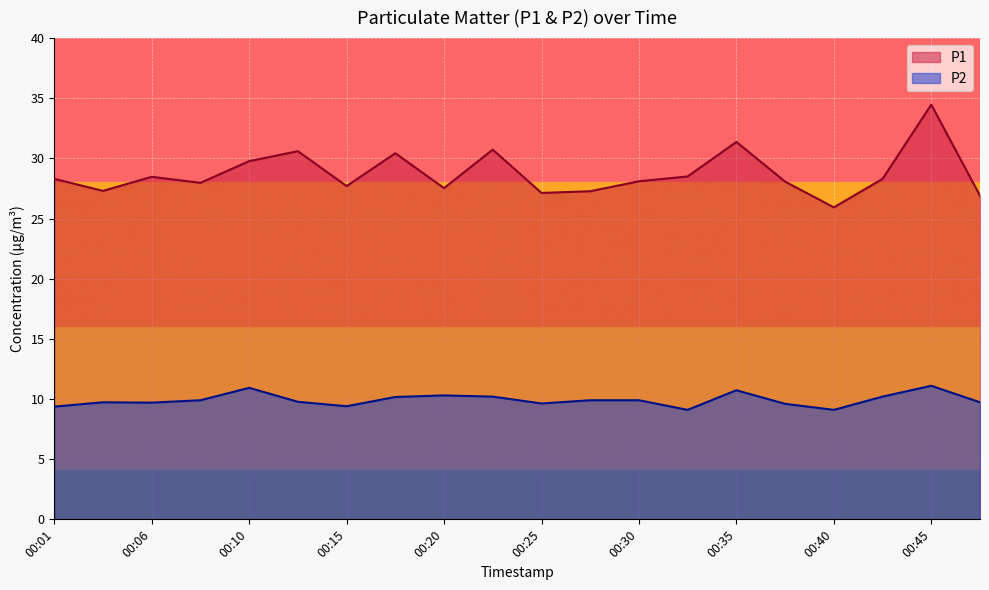

What is the sum of the P2 values at 00:35 and 00:13?

20.5